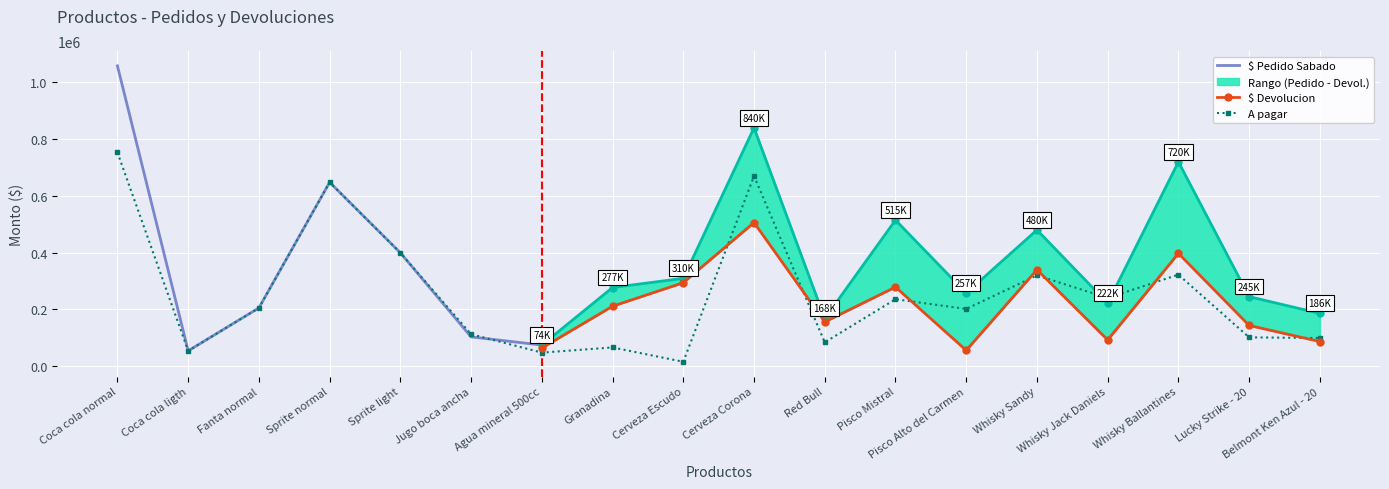

Is it true that A pagar equals 47740 at Agua mineral 500cc?

True